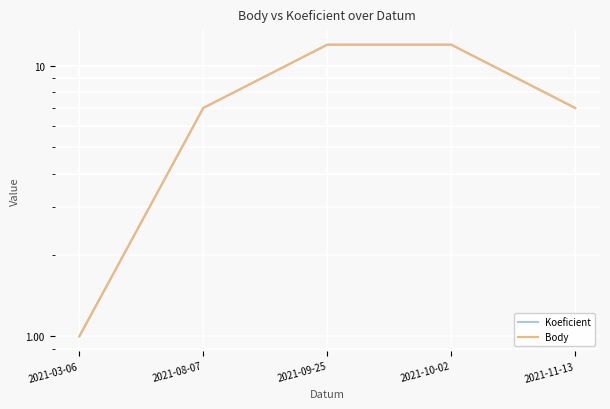

What is the label of the 3rd point from the right?

2021-09-25